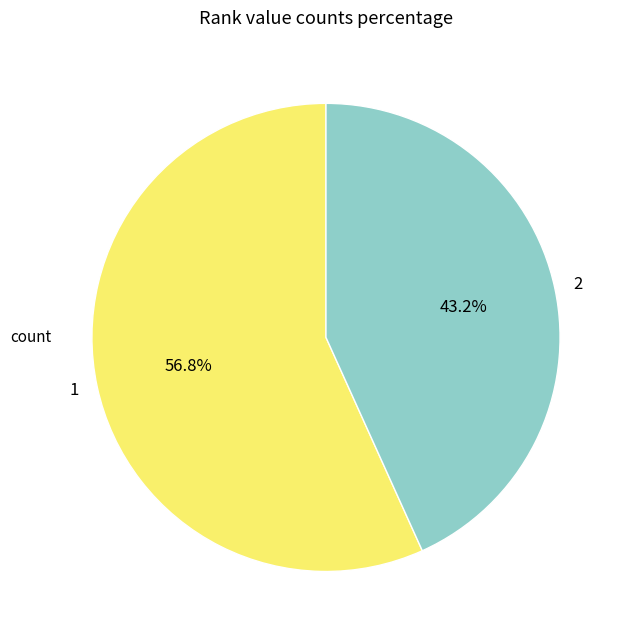

What is the ratio of the value at 2 to the value at 1?

0.8